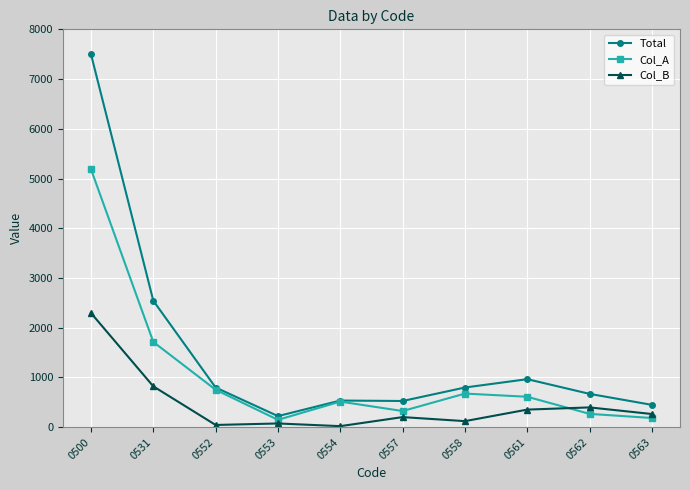

Does the chart have visible grid lines?

Yes